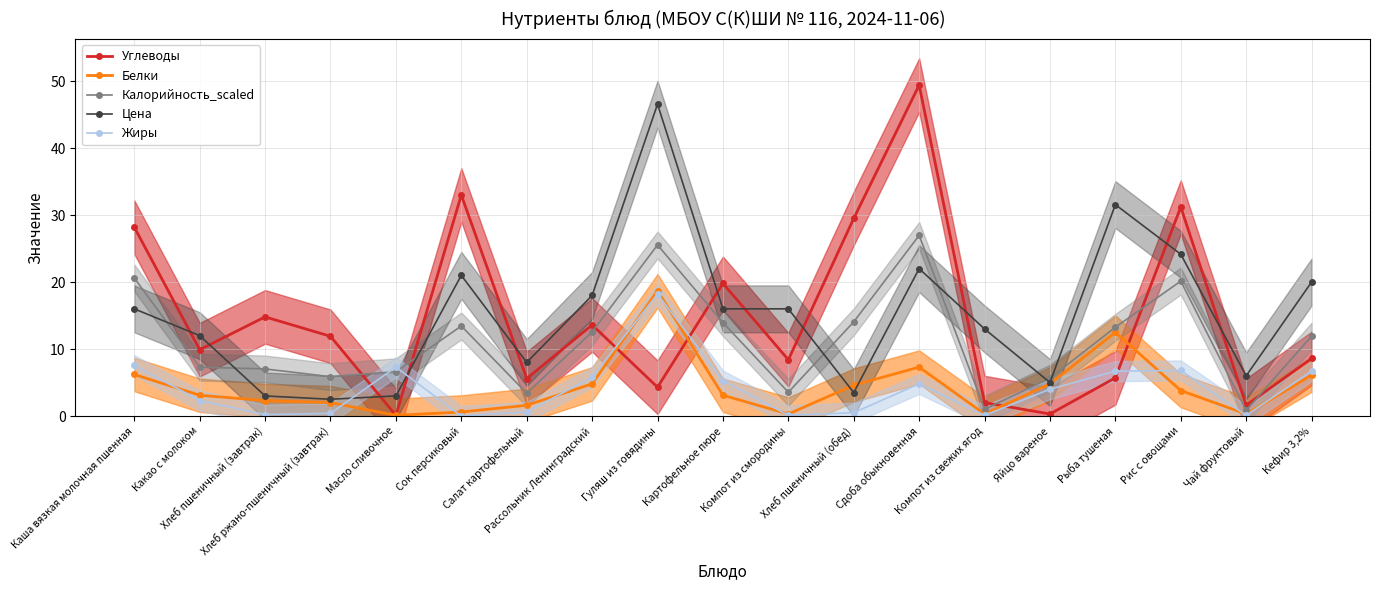

What is the approximate value of Цена at Каша вязкая молочная пшенная?

16.0